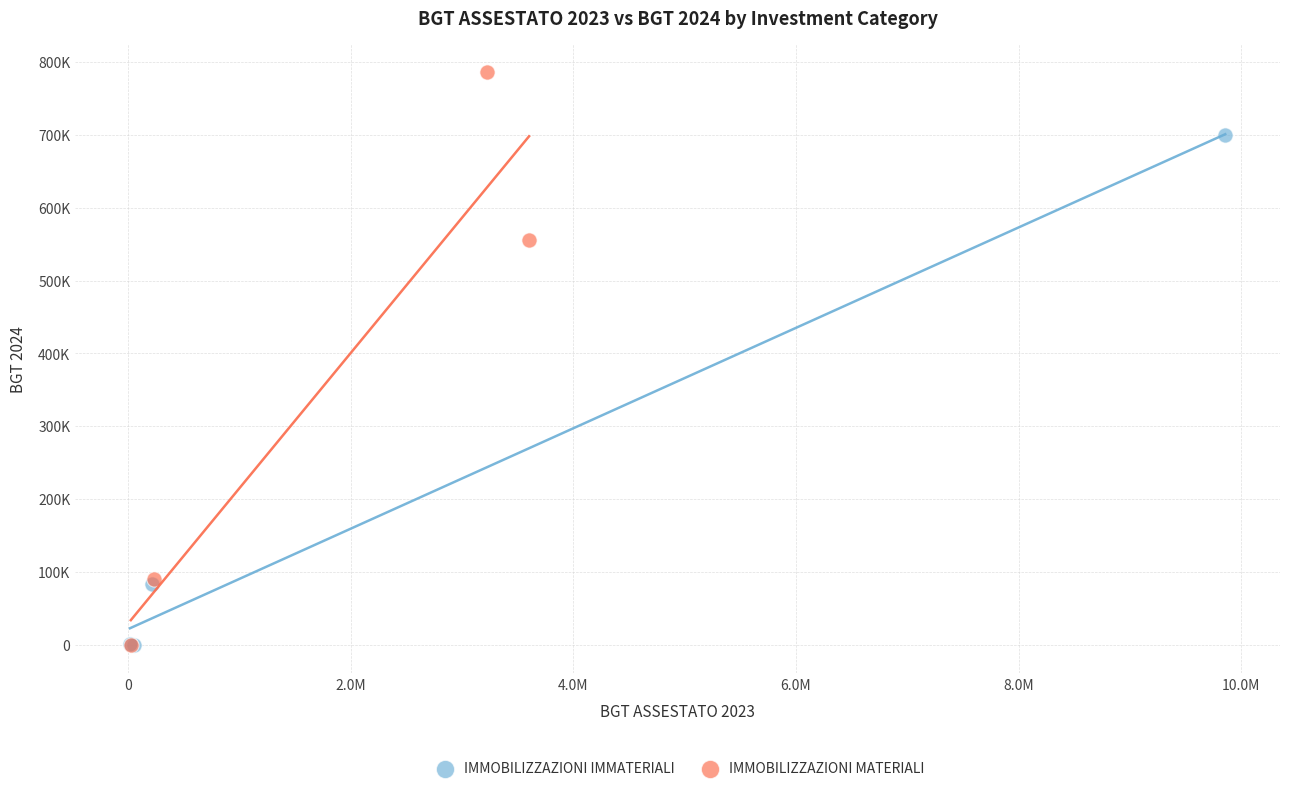

What are all the series names shown in the legend?

IMMOBILIZZAZIONI IMMATERIALI, IMMOBILIZZAZIONI MATERIALI